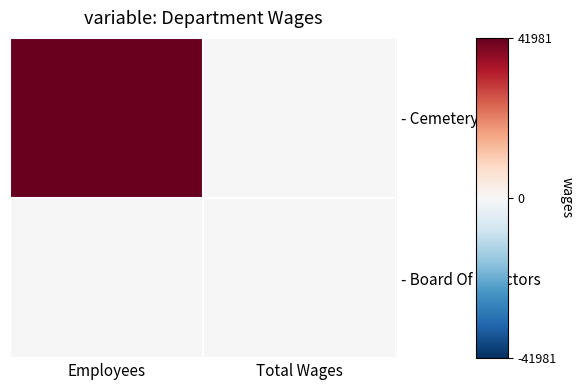

What is the total value across all series at Employees?

41981